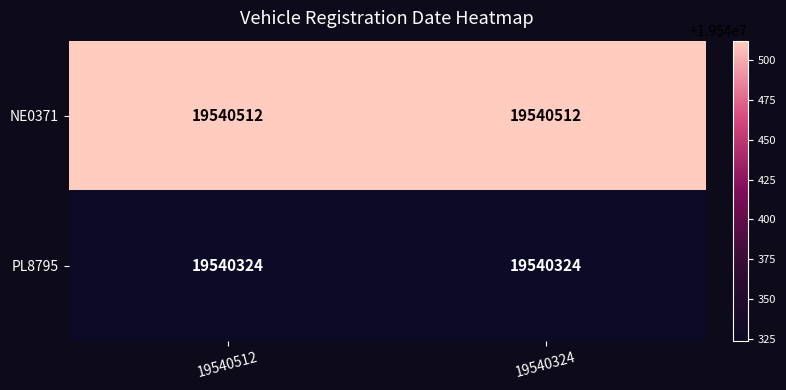

The value of NE0371 at 19540512 is 19540512. True or false?

True